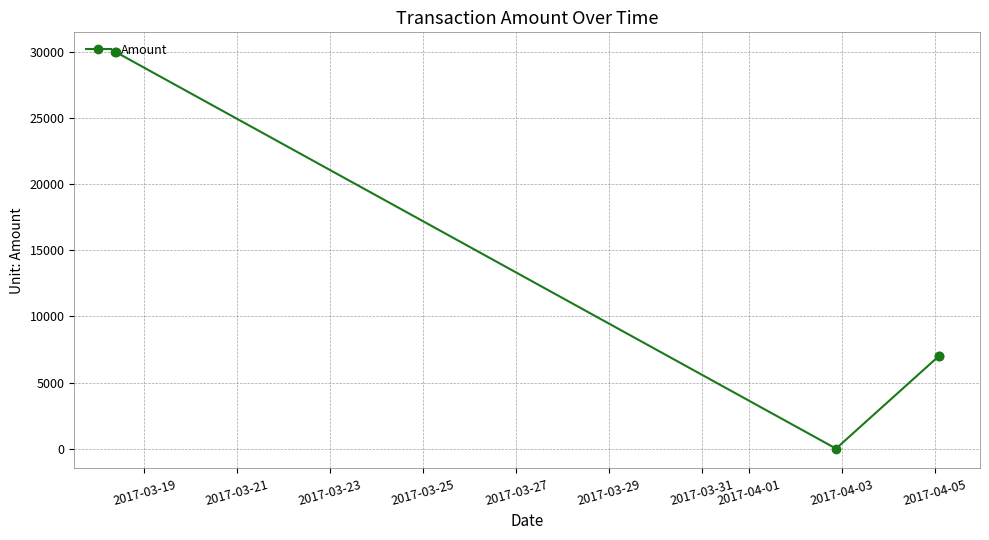

What is the difference between the maximum and minimum values?

29998